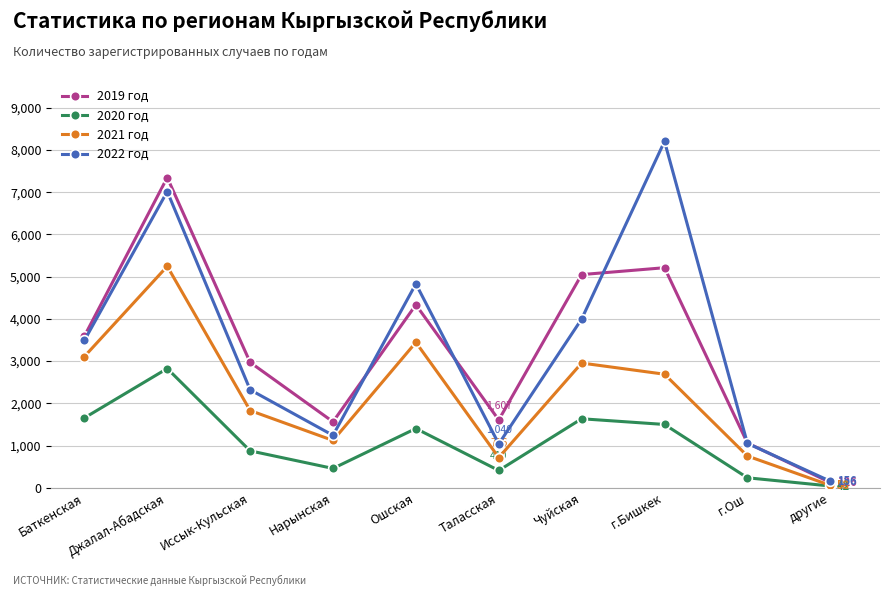

How many interior local peaks does the 2019 год series have?

3